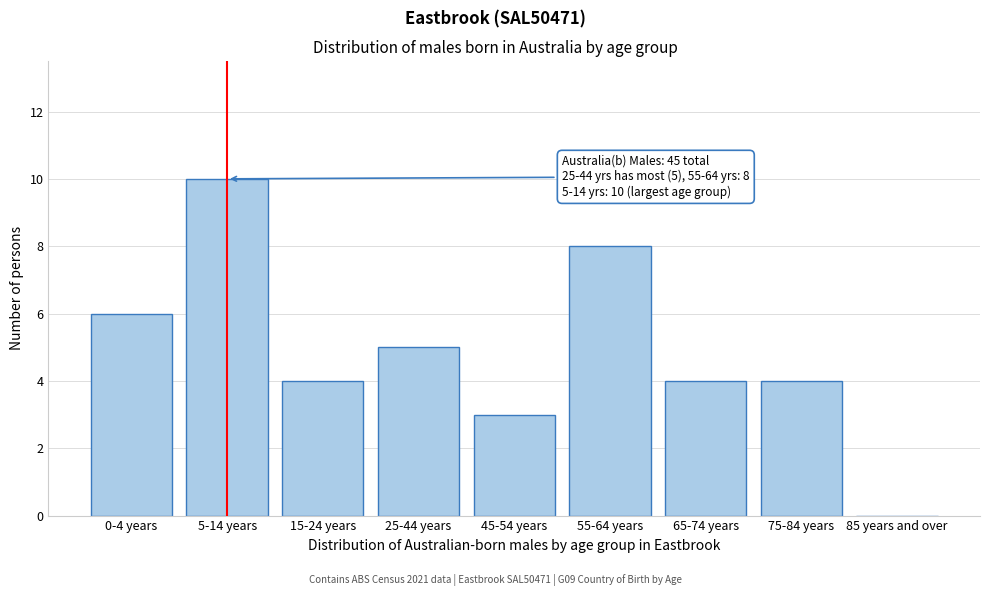

Reading left to right, list all the values displayed in this chart.

0-4 years=6	5-14 years=10	15-24 years=4	25-44 years=5	45-54 years=3	55-64 years=8	65-74 years=4	75-84 years=4	85 years and over=0